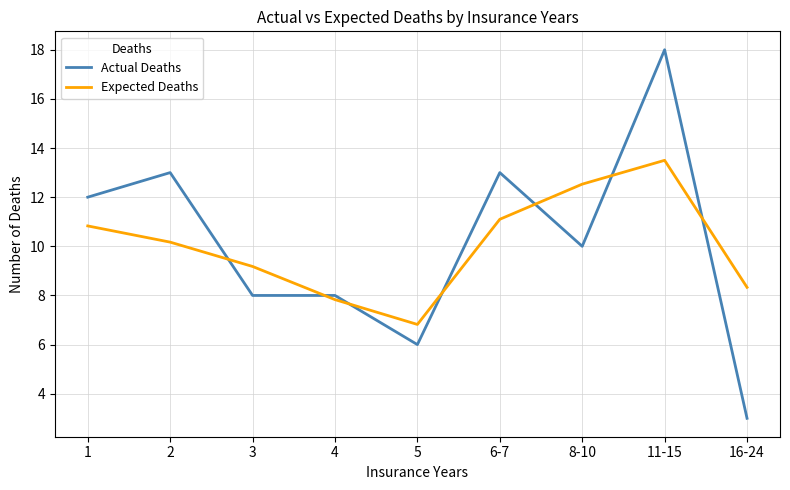

What position from the left is 1?

1